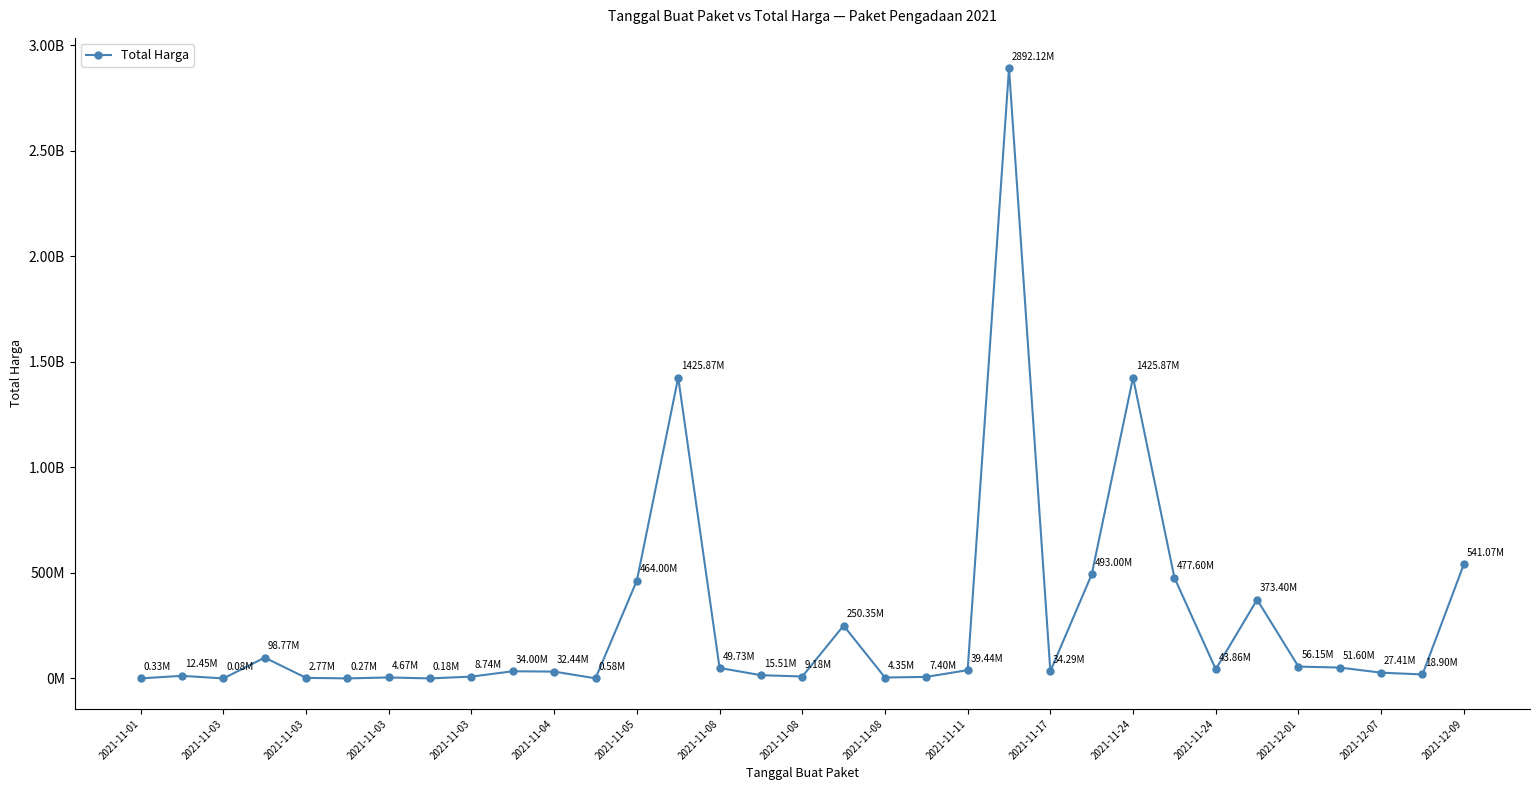

What is the value of the 12th point from the left?

577875